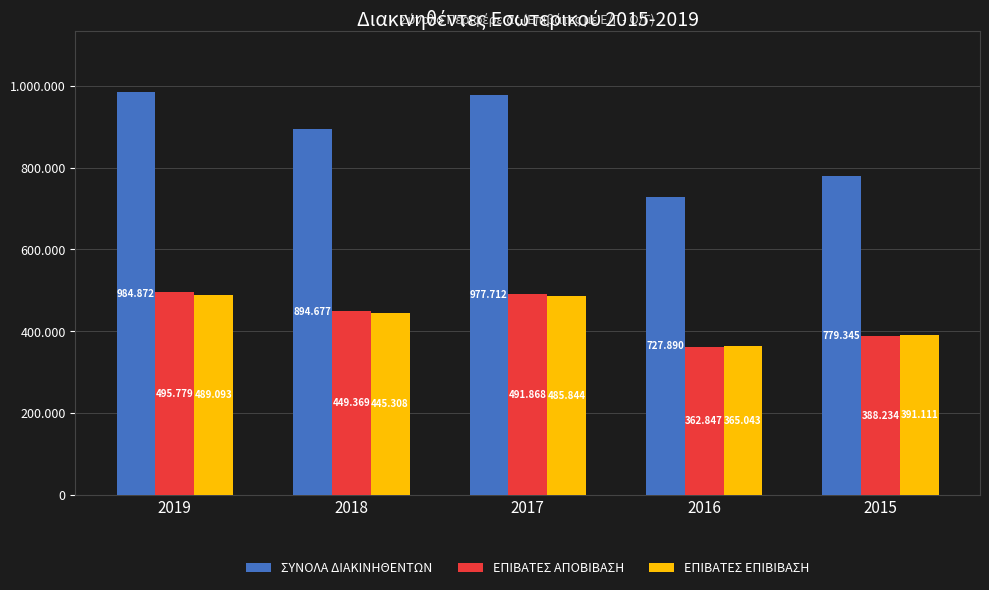

Reading left to right, transcribe all the data shown in this chart.

ΣΥΝΟΛΑ ΔΙΑΚΙΝΗΘΕΝΤΩΝ: 984872	894677	977712	727890	779345
ΕΠΙΒΑΤΕΣ ΑΠΟΒΙΒΑΣΗ: 495779	449369	491868	362847	388234
ΕΠΙΒΑΤΕΣ ΕΠΙΒΙΒΑΣΗ: 489093	445308	485844	365043	391111